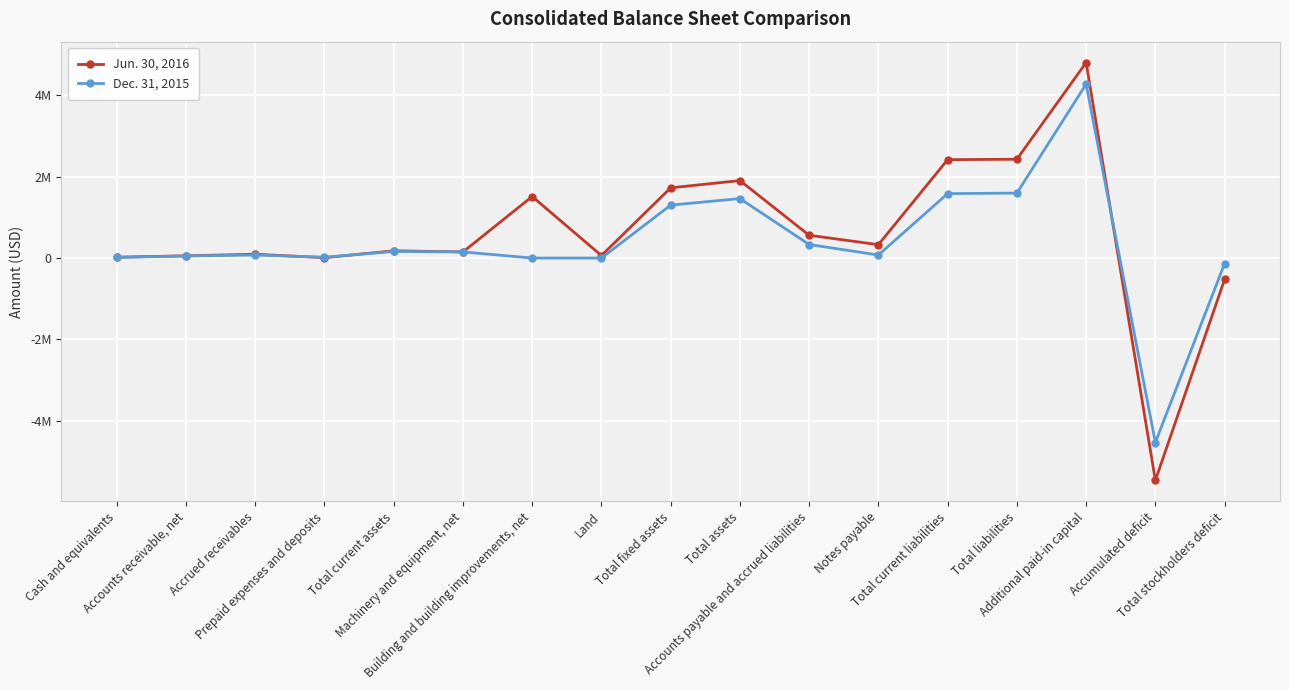

Which label corresponds to the smallest value in the chart?

Accumulated deficit